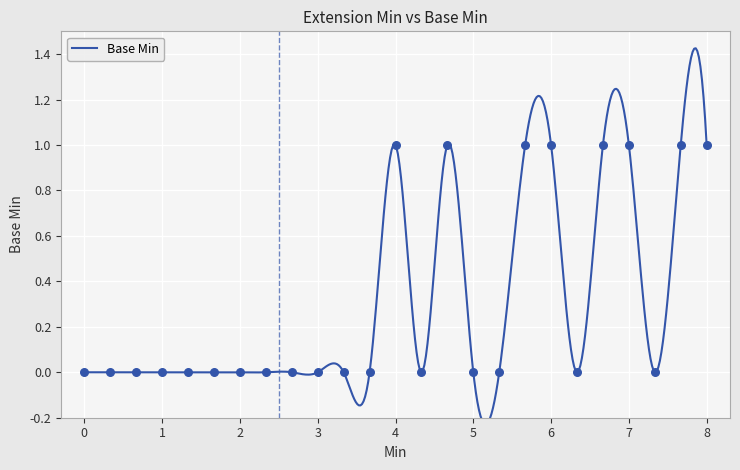

What is the change in value from 0 to 4?

+1